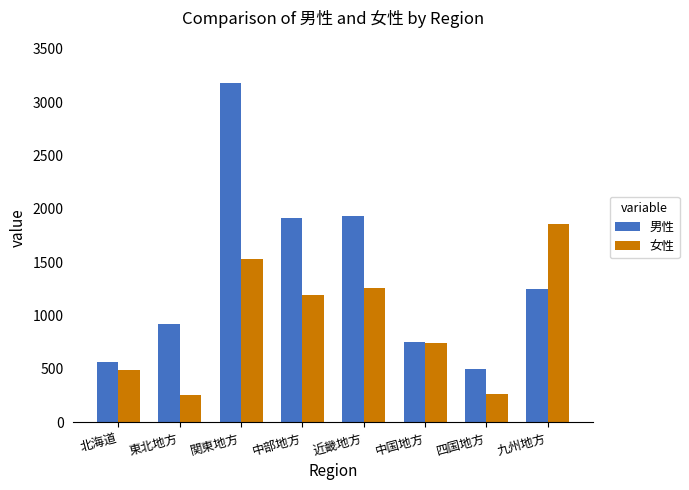

How many values in the 女性 series are below 1190?

4